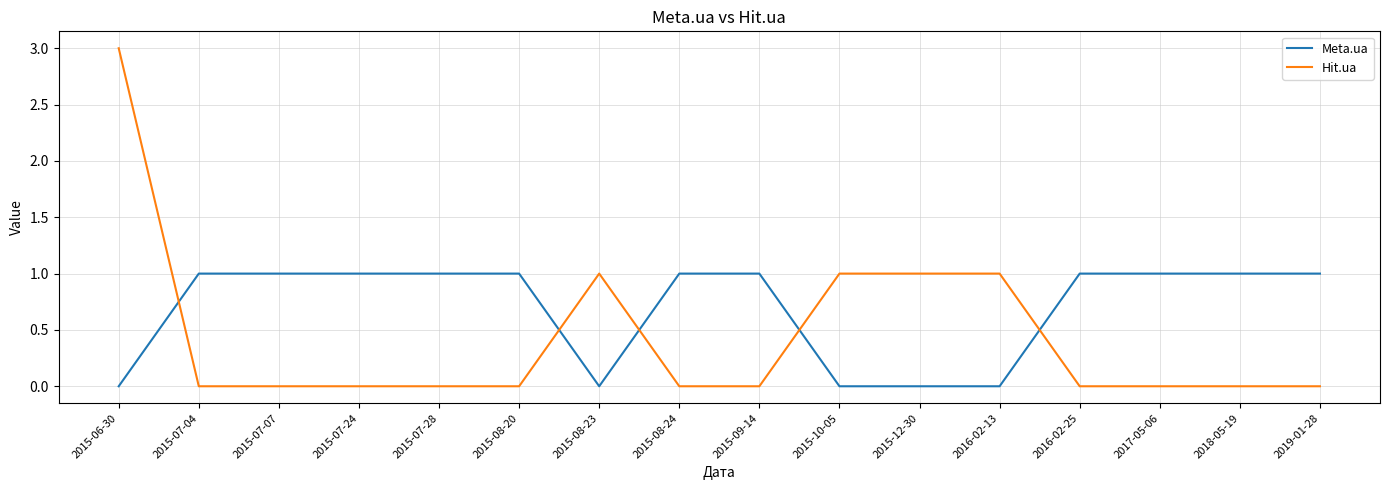

Is it true that Meta.ua equals 1 at 2017-05-06?

True